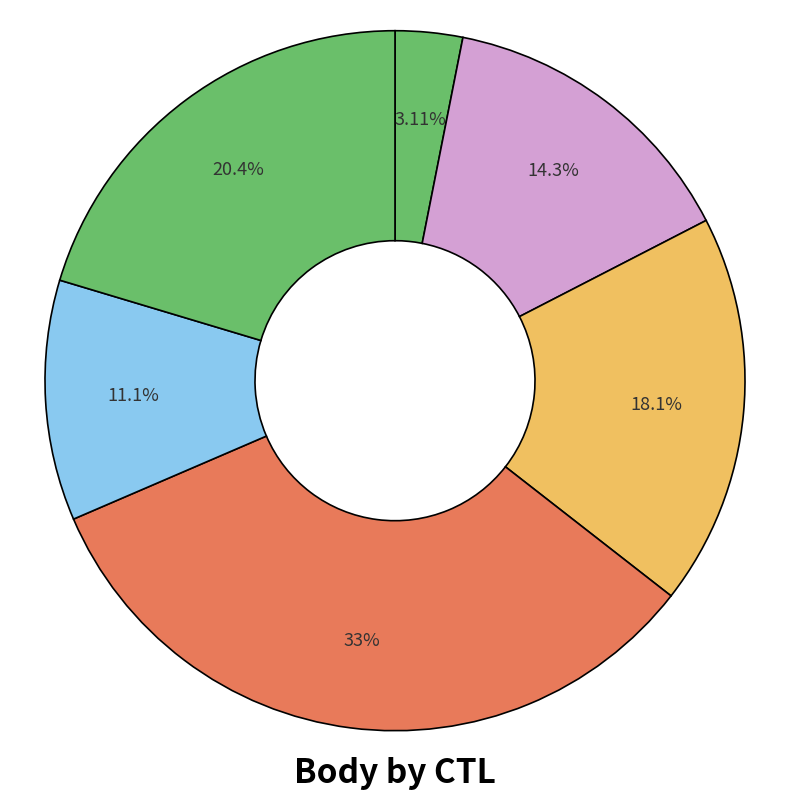

To the nearest percent, what is the average slice percentage?

17%